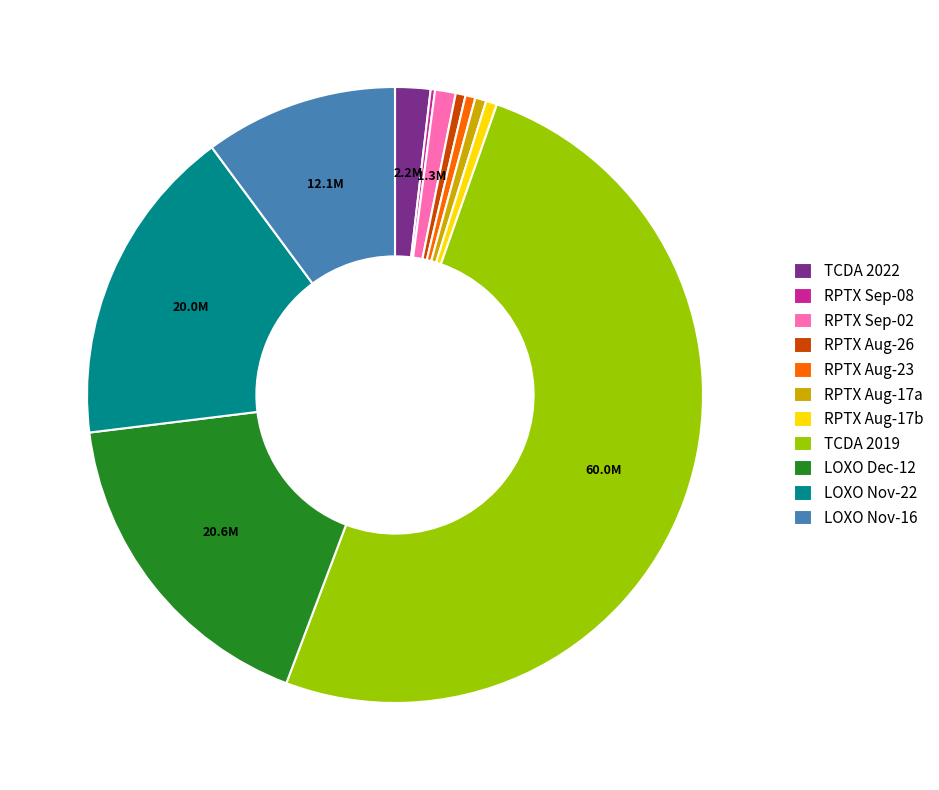

True or false: LOXO Dec-12 accounts for 10% of the total.

False